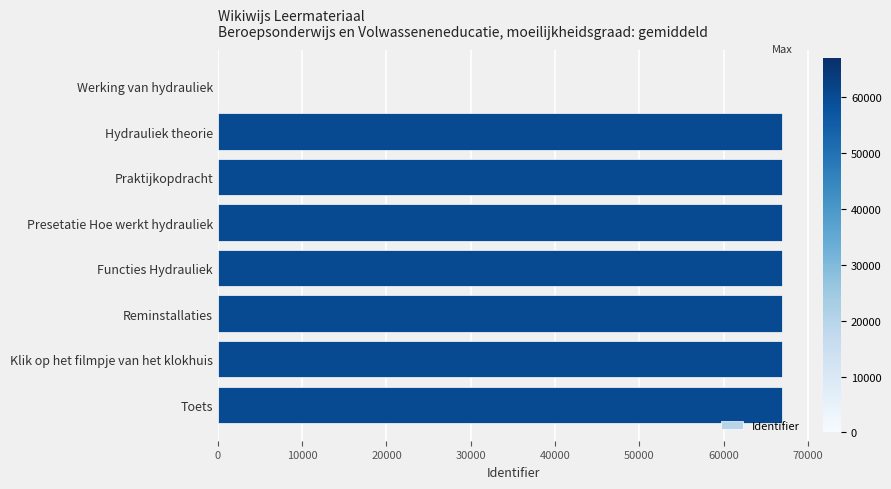

Approximately how many times larger is the value at Presetatie Hoe werkt hydrauliek compared to Reminstallaties?

1.0